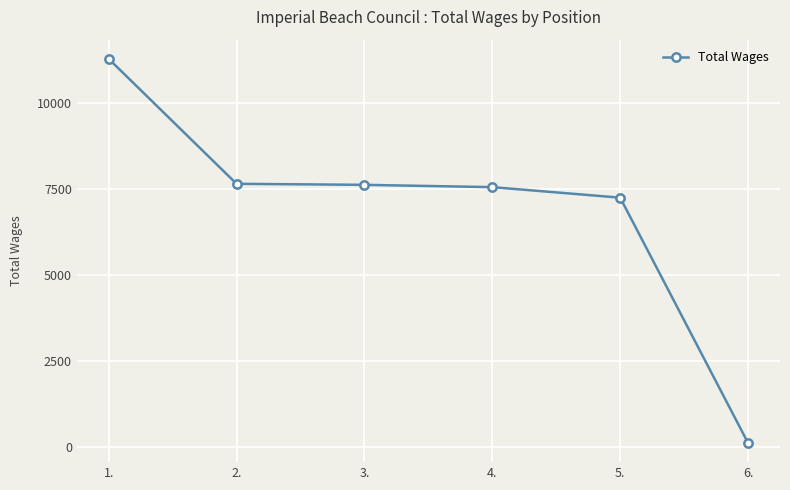

True or false: the data has more than 2 interior local peaks.

False